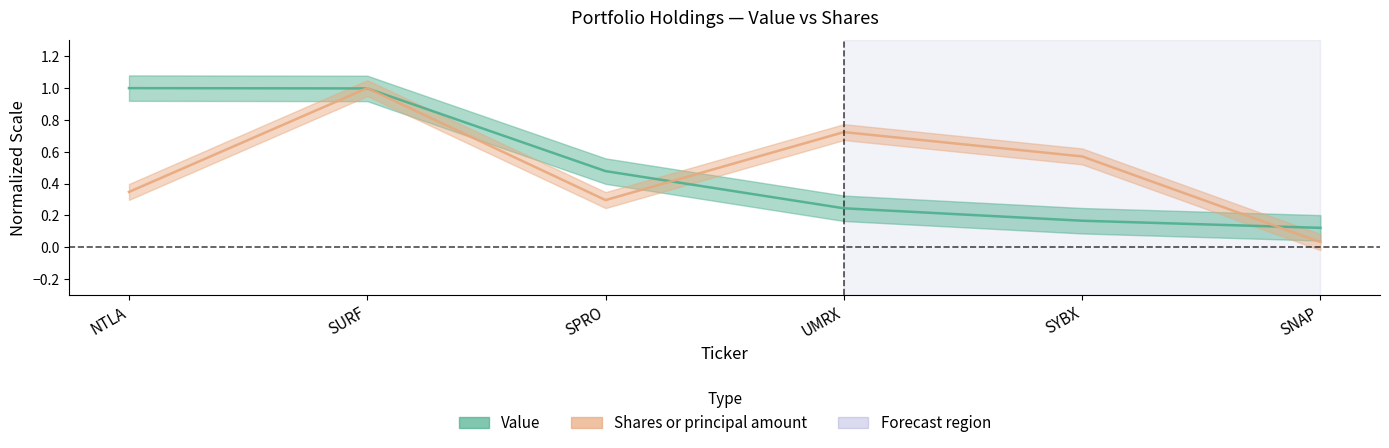

What is the difference between the maximum and minimum values in the Value series?

0.9